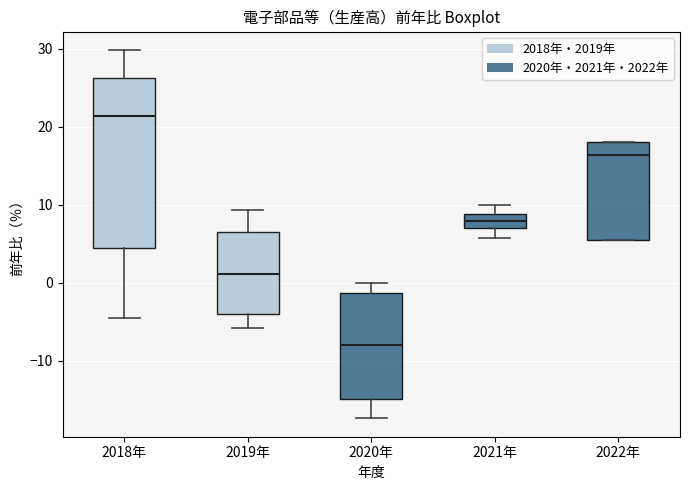

Reading left to right, read every box against the y-axis: the position of its median line, the range the box covers, and the ends of its whiskers. The values are not printed on the chart, so give them approximately, as read against the axis.

2018年: median 21, box 4 to 26, whiskers -5 to 30
2019年: median 1, box -4 to 7, whiskers -6 to 9
2020年: median -8, box -15 to -1, whiskers -17 to 0
2021年: median 8, box 7 to 9, whiskers 6 to 10
2022年: median 16, box 5 to 18, whiskers 5 to 18